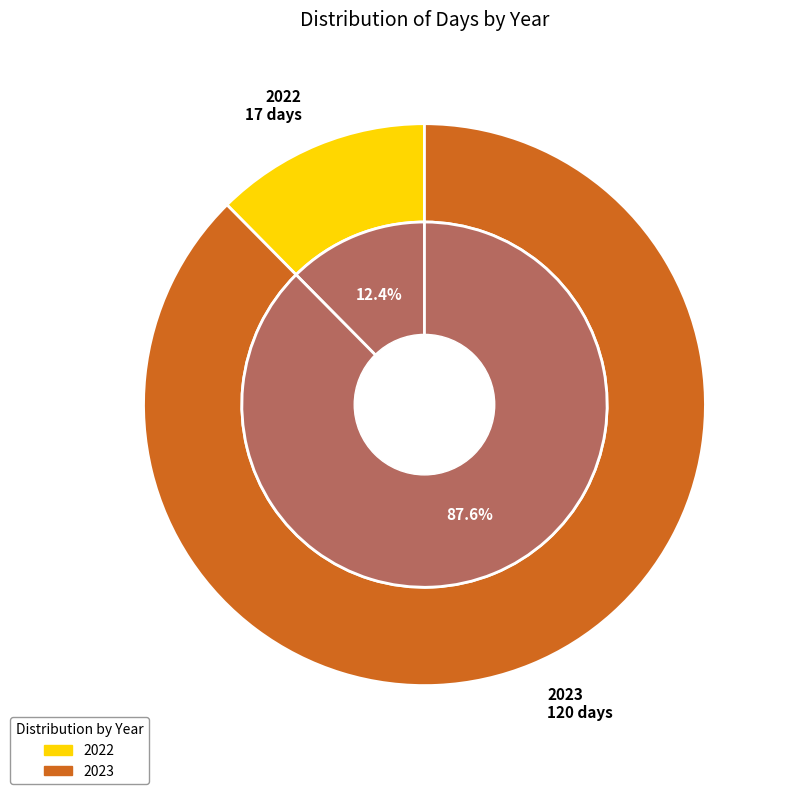

Which slice represents more than half of the pie?

2023